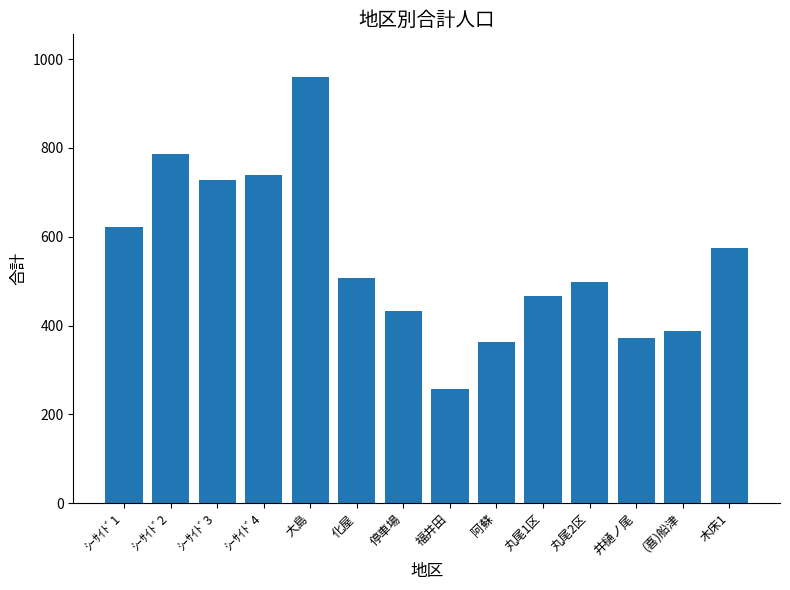

What is the minimum value shown in the chart?

258